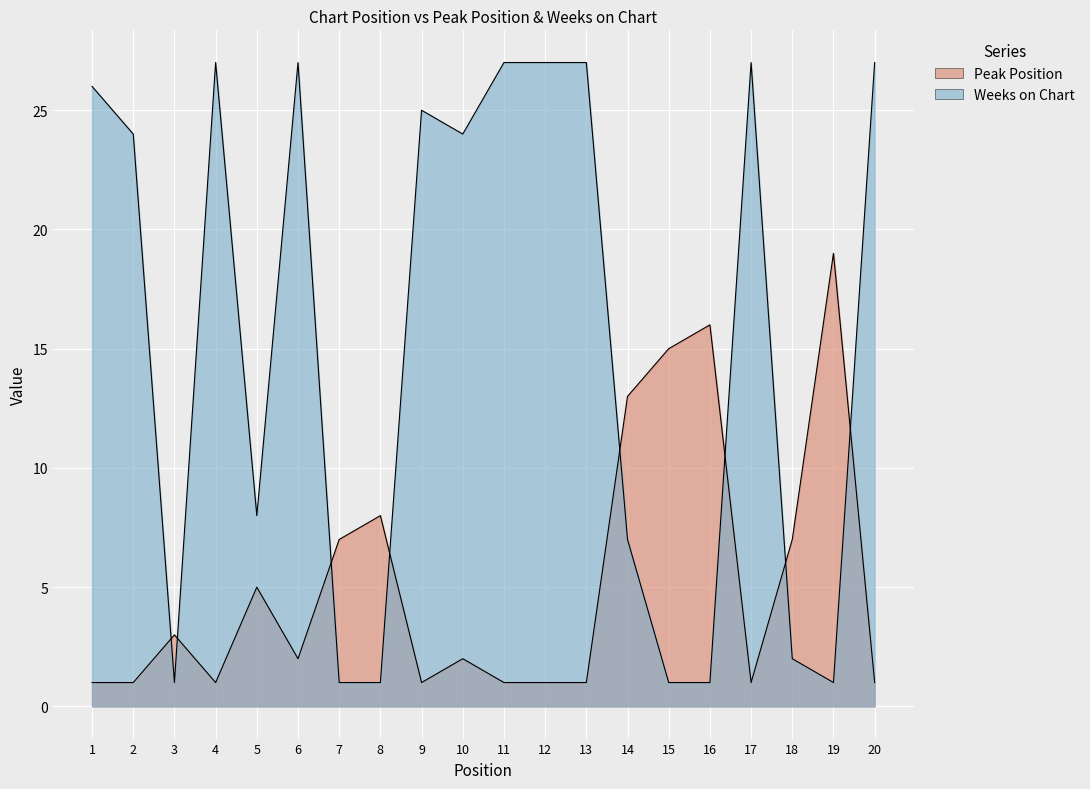

At which category does Weeks on Chart reach its first local valley?

3